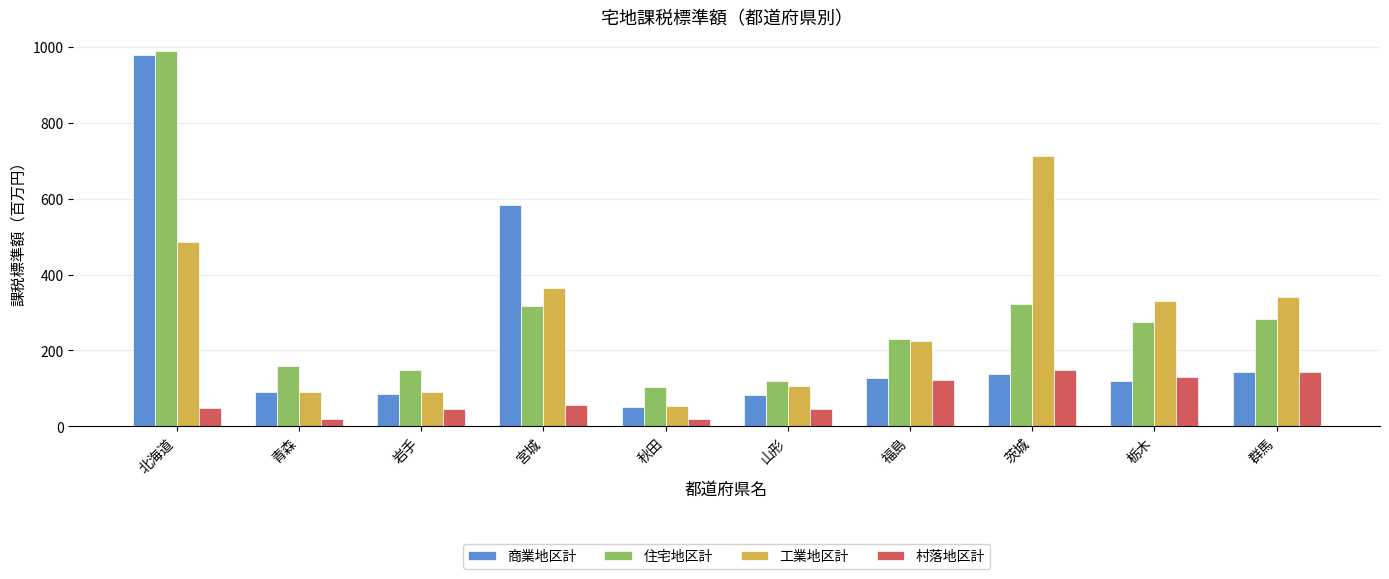

What is the sum of all 住宅地区計 values?

2948.6